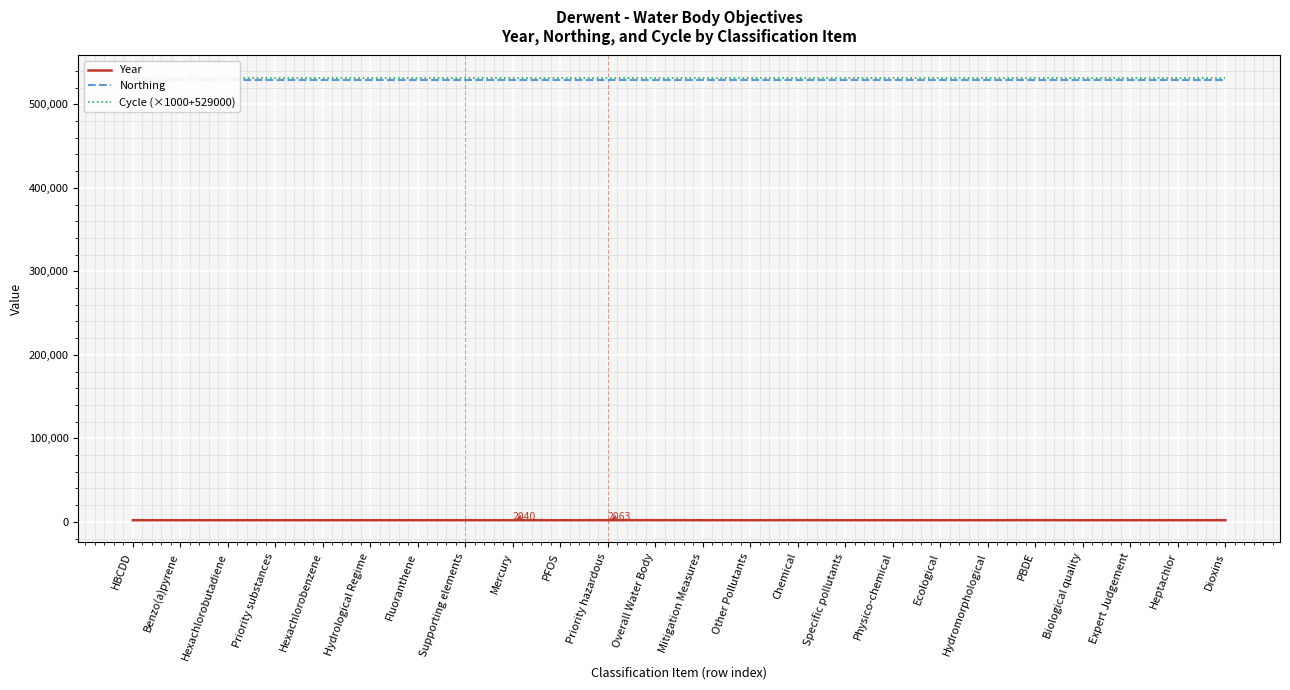

At how many categories does at least one series exceed 158971?

24